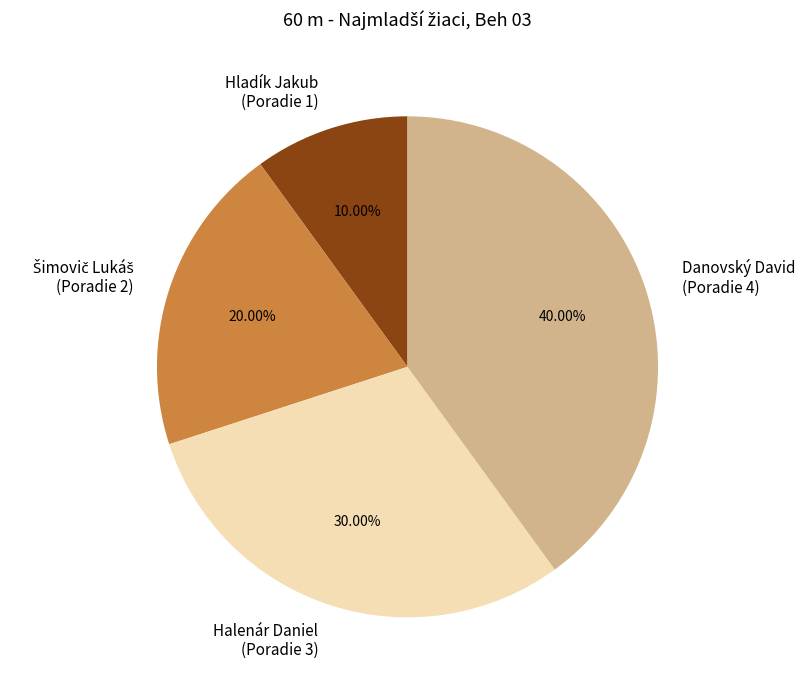

Between Hladík Jakub (Poradie 1) and Danovský David (Poradie 4), which is larger?

Danovský David (Poradie 4)